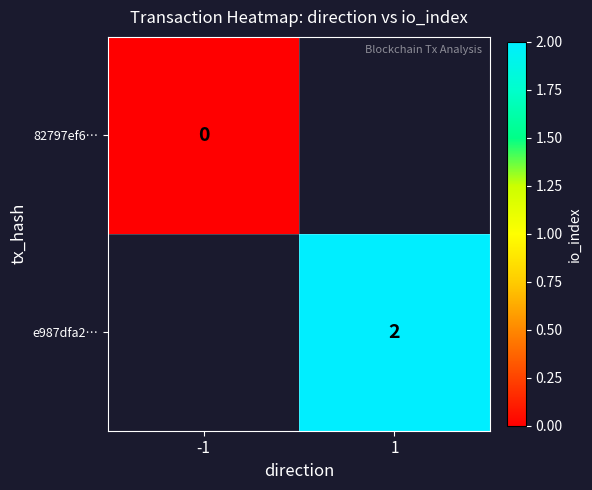

Count the number of data series in this chart.

2